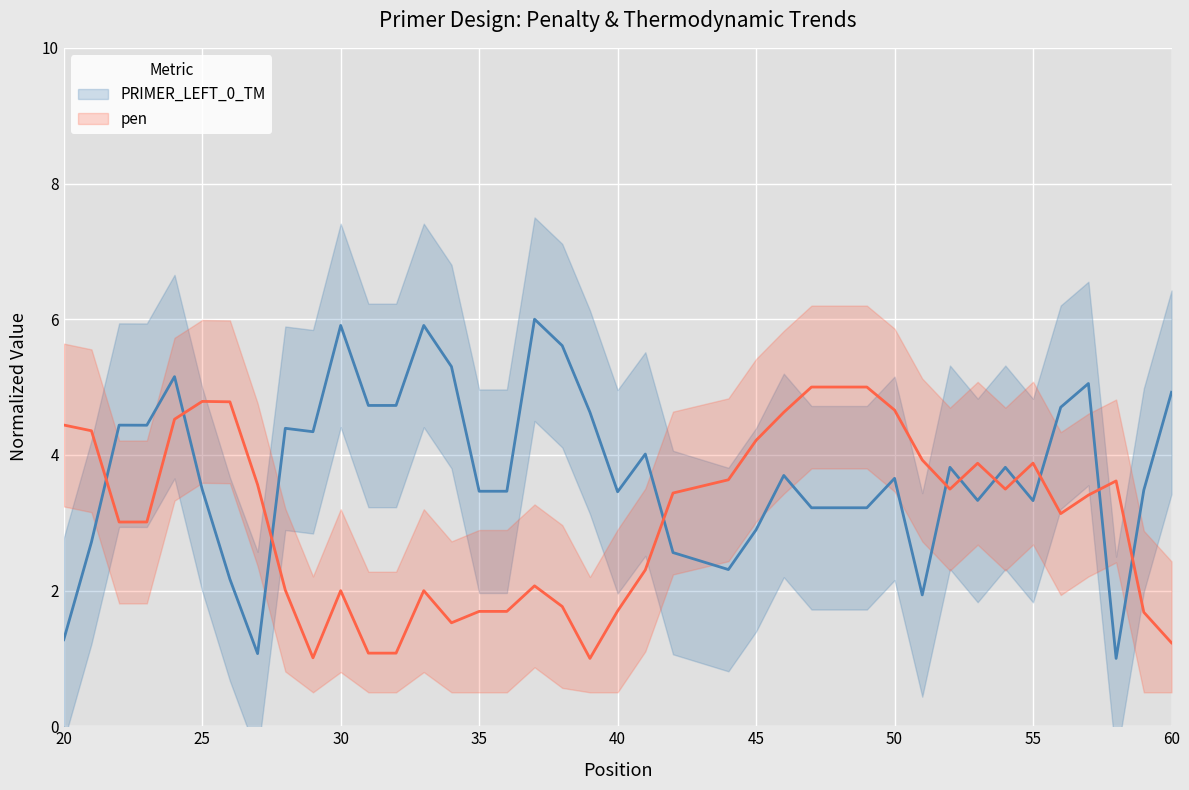

True or false: pen has a value of 1.1 at 31.

True